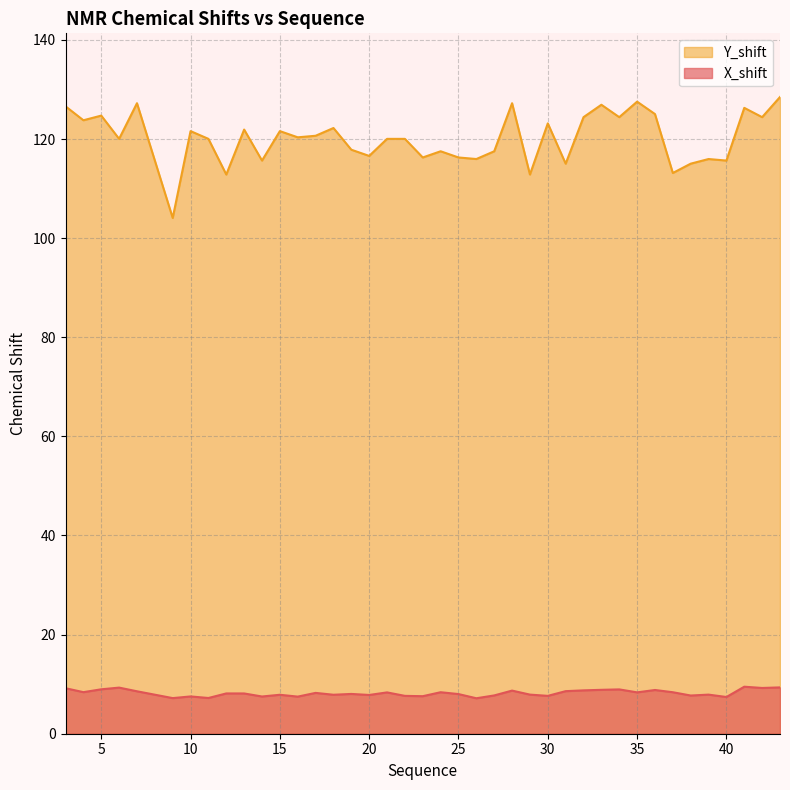

What is the average value of the Y_shift series?

120.2